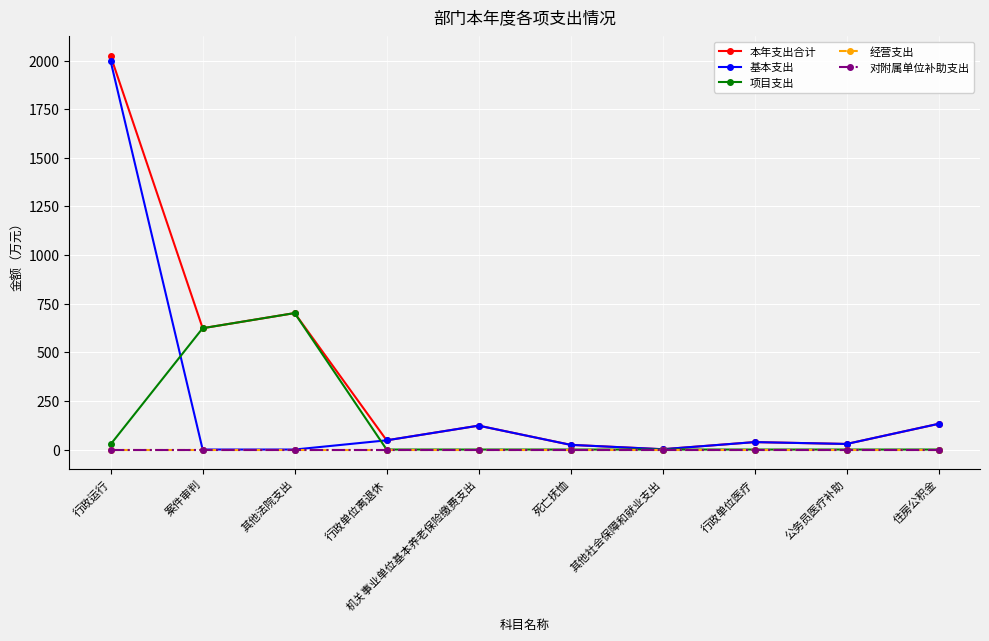

How many interior local peaks does the 基本支出 series have?

2